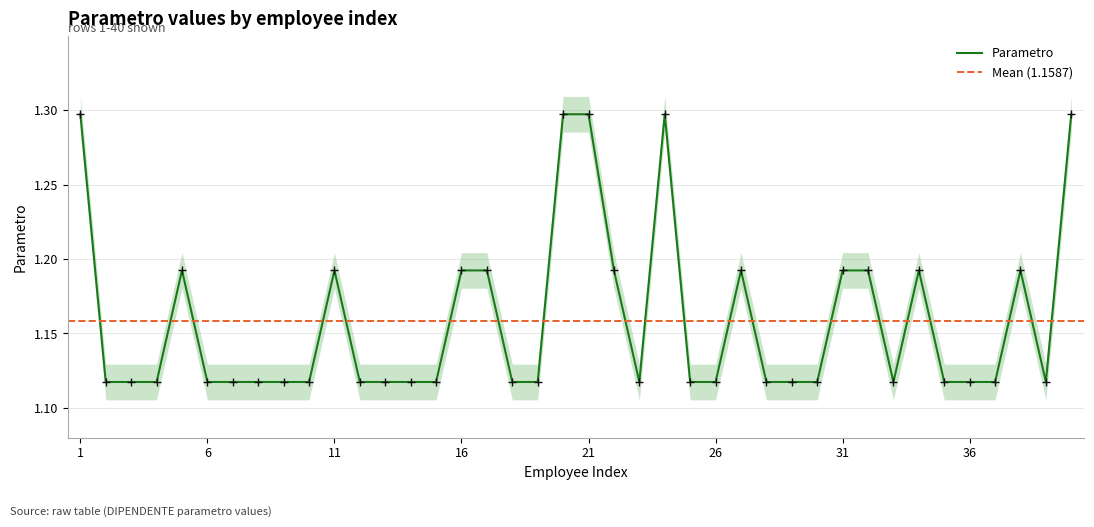

Which has a higher value, 34 or 17?

34